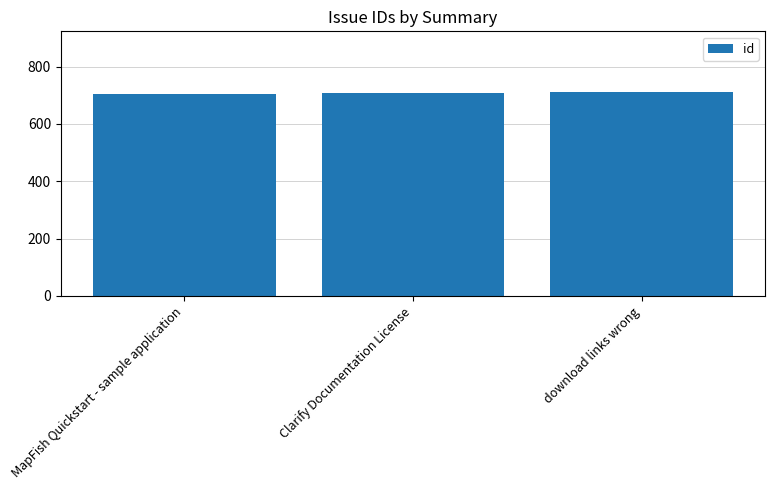

Are the bars horizontal?

No